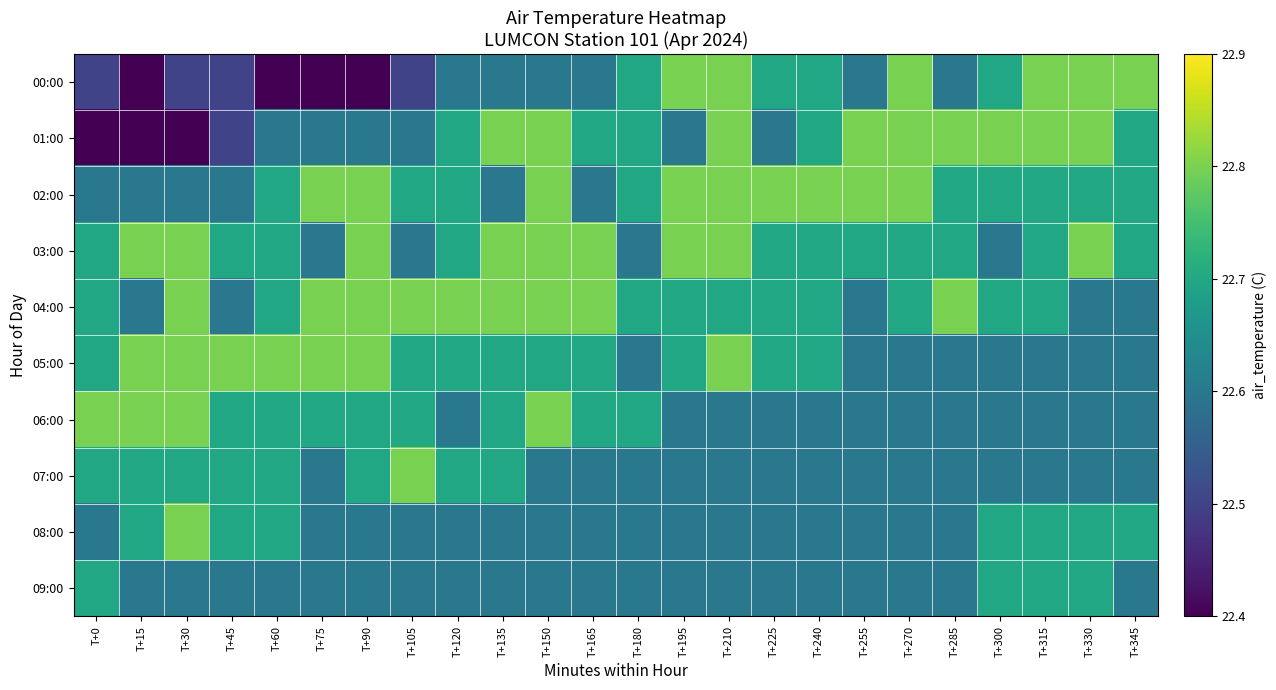

Reading left to right, transcribe all the data shown in this chart.

00:00: T+0=22.5	T+15=22.4	T+30=22.5	T+45=22.5	T+60=22.4	T+75=22.4	T+90=22.4	T+105=22.5	T+120=22.6	T+135=22.6	T+150=22.6	T+165=22.6	T+180=22.7	T+195=22.8	T+210=22.8	T+225=22.7	T+240=22.7	T+255=22.6	T+270=22.8	T+285=22.6	T+300=22.7	T+315=22.8	T+330=22.8	T+345=22.8
01:00: T+0=22.4	T+15=22.4	T+30=22.4	T+45=22.5	T+60=22.6	T+75=22.6	T+90=22.6	T+105=22.6	T+120=22.7	T+135=22.8	T+150=22.8	T+165=22.7	T+180=22.7	T+195=22.6	T+210=22.8	T+225=22.6	T+240=22.7	T+255=22.8	T+270=22.8	T+285=22.8	T+300=22.8	T+315=22.8	T+330=22.8	T+345=22.7
02:00: T+0=22.6	T+15=22.6	T+30=22.6	T+45=22.6	T+60=22.7	T+75=22.8	T+90=22.8	T+105=22.7	T+120=22.7	T+135=22.6	T+150=22.8	T+165=22.6	T+180=22.7	T+195=22.8	T+210=22.8	T+225=22.8	T+240=22.8	T+255=22.8	T+270=22.8	T+285=22.7	T+300=22.7	T+315=22.7	T+330=22.7	T+345=22.7
03:00: T+0=22.7	T+15=22.8	T+30=22.8	T+45=22.7	T+60=22.7	T+75=22.6	T+90=22.8	T+105=22.6	T+120=22.7	T+135=22.8	T+150=22.8	T+165=22.8	T+180=22.6	T+195=22.8	T+210=22.8	T+225=22.7	T+240=22.7	T+255=22.7	T+270=22.7	T+285=22.7	T+300=22.6	T+315=22.7	T+330=22.8	T+345=22.7
04:00: T+0=22.7	T+15=22.6	T+30=22.8	T+45=22.6	T+60=22.7	T+75=22.8	T+90=22.8	T+105=22.8	T+120=22.8	T+135=22.8	T+150=22.8	T+165=22.8	T+180=22.7	T+195=22.7	T+210=22.7	T+225=22.7	T+240=22.7	T+255=22.6	T+270=22.7	T+285=22.8	T+300=22.7	T+315=22.7	T+330=22.6	T+345=22.6
05:00: T+0=22.7	T+15=22.8	T+30=22.8	T+45=22.8	T+60=22.8	T+75=22.8	T+90=22.8	T+105=22.7	T+120=22.7	T+135=22.7	T+150=22.7	T+165=22.7	T+180=22.6	T+195=22.7	T+210=22.8	T+225=22.7	T+240=22.7	T+255=22.6	T+270=22.6	T+285=22.6	T+300=22.6	T+315=22.6	T+330=22.6	T+345=22.6
06:00: T+0=22.8	T+15=22.8	T+30=22.8	T+45=22.7	T+60=22.7	T+75=22.7	T+90=22.7	T+105=22.7	T+120=22.6	T+135=22.7	T+150=22.8	T+165=22.7	T+180=22.7	T+195=22.6	T+210=22.6	T+225=22.6	T+240=22.6	T+255=22.6	T+270=22.6	T+285=22.6	T+300=22.6	T+315=22.6	T+330=22.6	T+345=22.6
07:00: T+0=22.7	T+15=22.7	T+30=22.7	T+45=22.7	T+60=22.7	T+75=22.6	T+90=22.7	T+105=22.8	T+120=22.7	T+135=22.7	T+150=22.6	T+165=22.6	T+180=22.6	T+195=22.6	T+210=22.6	T+225=22.6	T+240=22.6	T+255=22.6	T+270=22.6	T+285=22.6	T+300=22.6	T+315=22.6	T+330=22.6	T+345=22.6
08:00: T+0=22.6	T+15=22.7	T+30=22.8	T+45=22.7	T+60=22.7	T+75=22.6	T+90=22.6	T+105=22.6	T+120=22.6	T+135=22.6	T+150=22.6	T+165=22.6	T+180=22.6	T+195=22.6	T+210=22.6	T+225=22.6	T+240=22.6	T+255=22.6	T+270=22.6	T+285=22.6	T+300=22.7	T+315=22.7	T+330=22.7	T+345=22.7
09:00: T+0=22.7	T+15=22.6	T+30=22.6	T+45=22.6	T+60=22.6	T+75=22.6	T+90=22.6	T+105=22.6	T+120=22.6	T+135=22.6	T+150=22.6	T+165=22.6	T+180=22.6	T+195=22.6	T+210=22.6	T+225=22.6	T+240=22.6	T+255=22.6	T+270=22.6	T+285=22.6	T+300=22.7	T+315=22.7	T+330=22.7	T+345=22.6